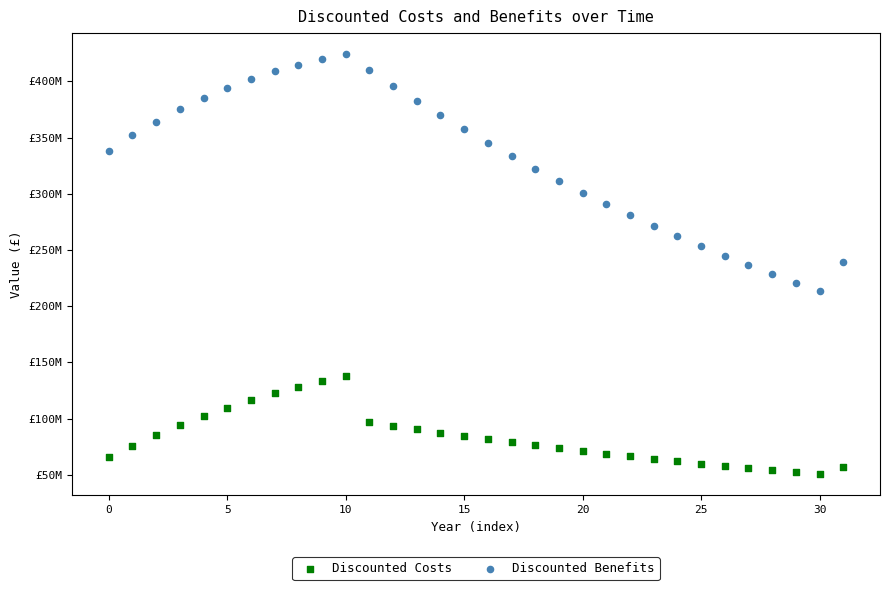

What are all the series names shown in the legend?

Discounted Costs, Discounted Benefits